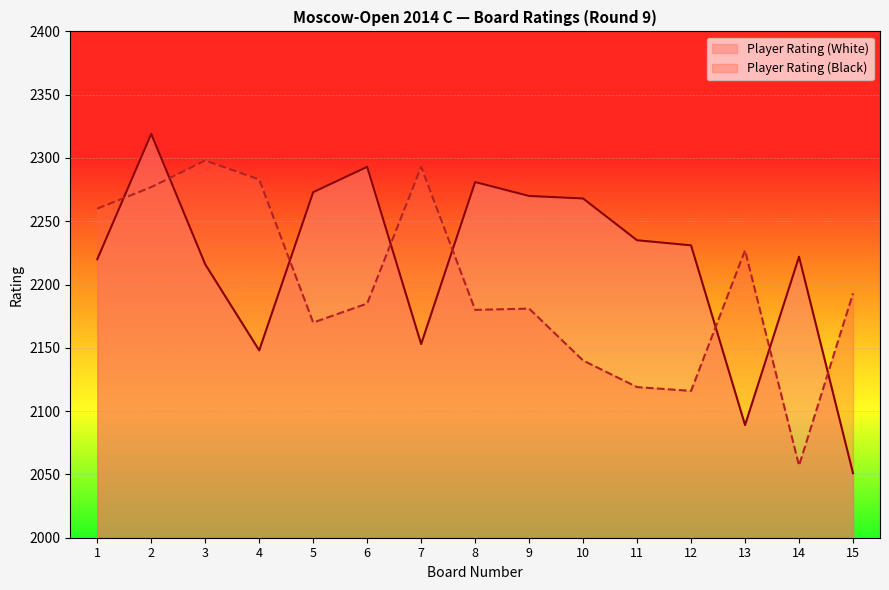

List the series in order of their overall mean, lowest first.

Player Rating (Black), Player Rating (White)